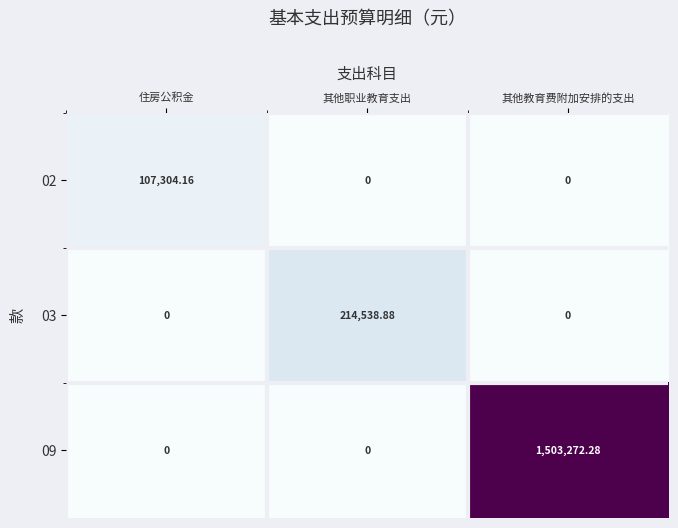

At which category is the sum across all series the highest?

其他教育费附加安排的支出